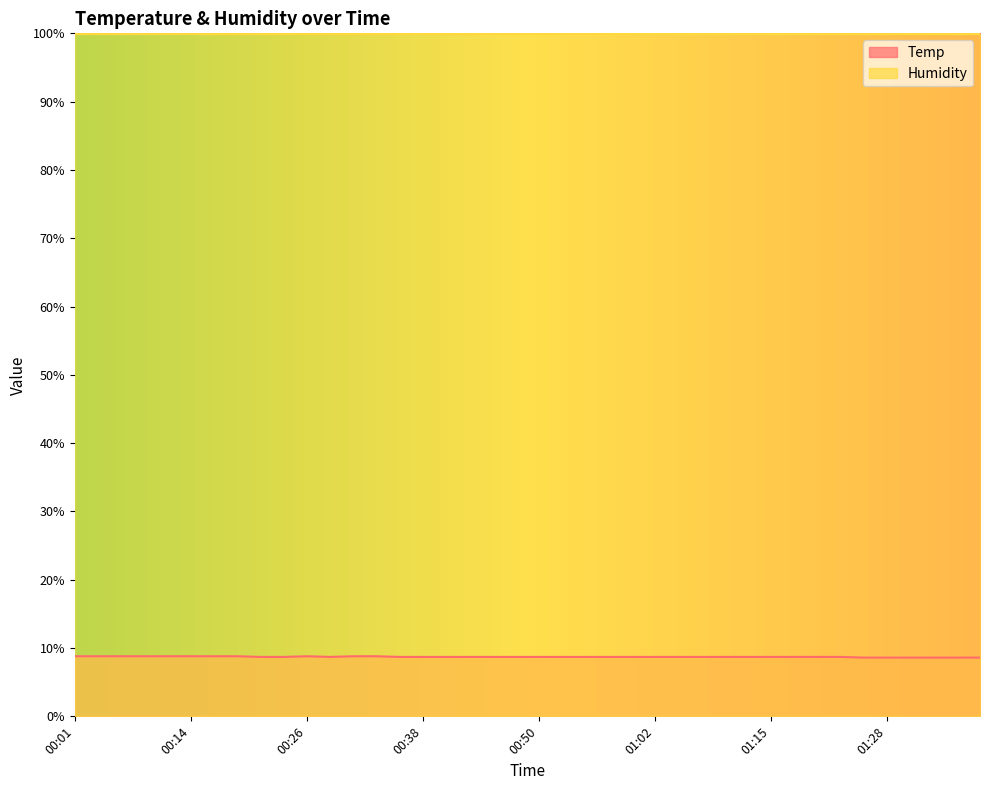

How many points are lower than both their immediate neighbors (excluding endpoints)?

1